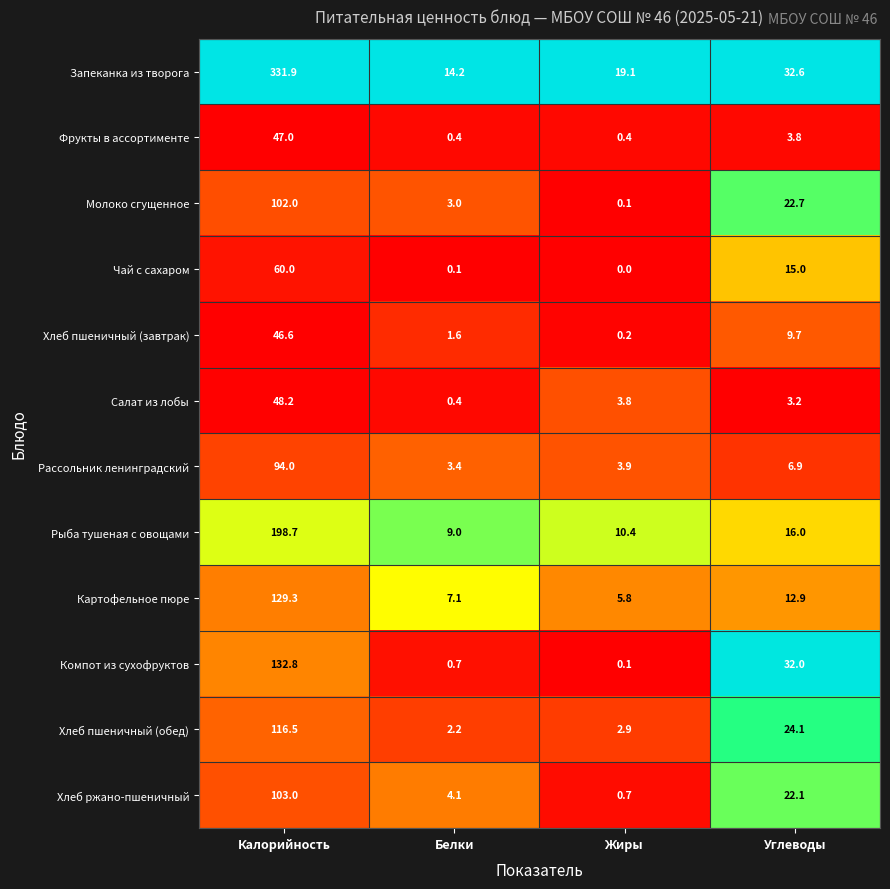

List the labels in order of Запеканка из творога value, largest first.

Калорийность, Углеводы, Жиры, Белки